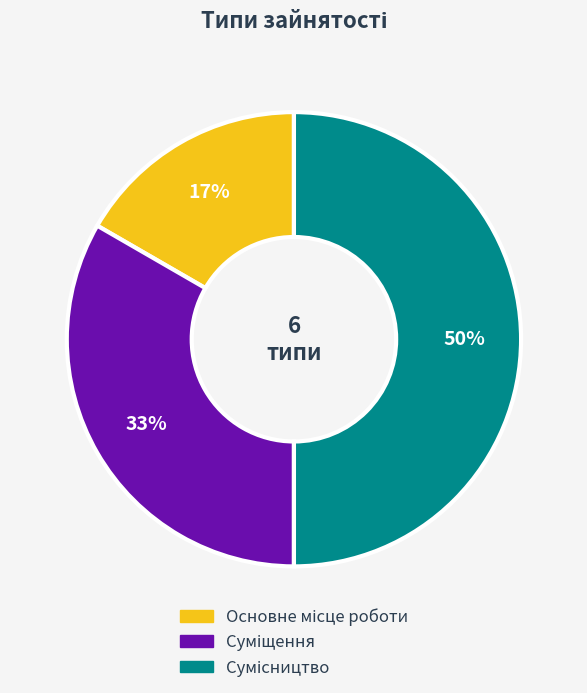

How many segments does this pie chart have?

3